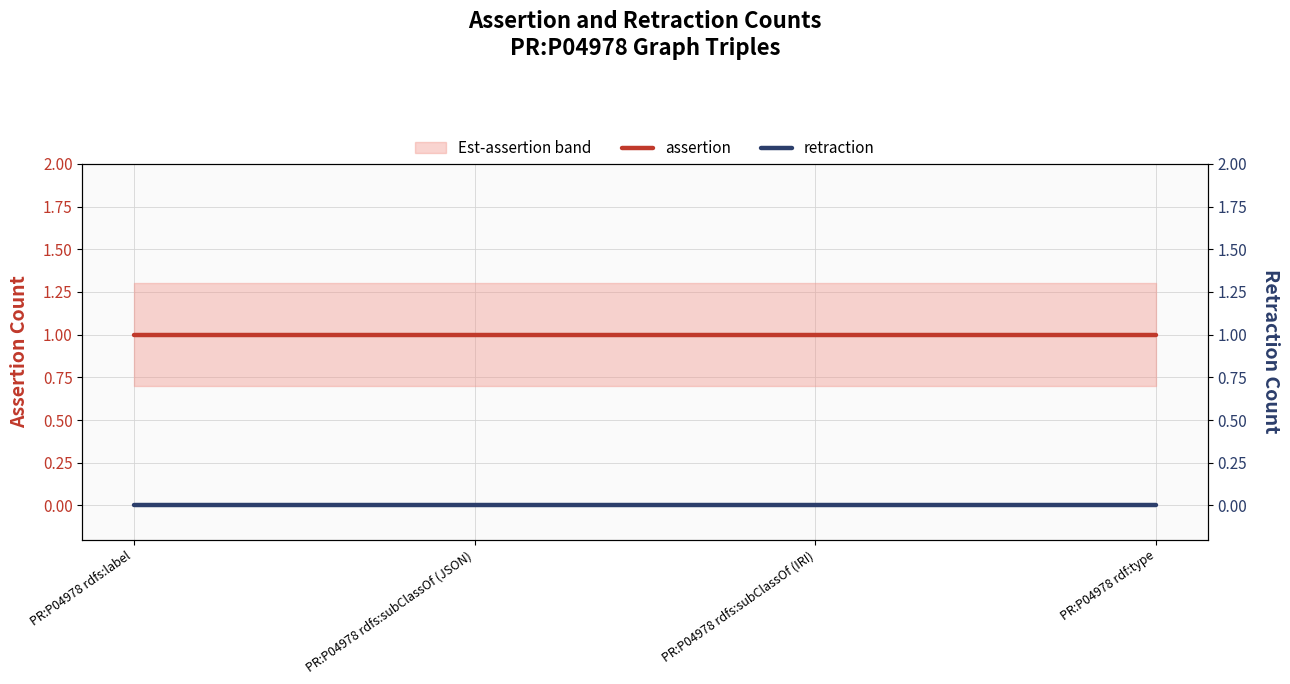

Reading right to left, transcribe all the data shown in this chart.

assertion: PR:P04978 rdf:type=1	PR:P04978 rdfs:subClassOf (IRI)=1	PR:P04978 rdfs:subClassOf (JSON)=1	PR:P04978 rdfs:label=1
retraction: PR:P04978 rdf:type=0	PR:P04978 rdfs:subClassOf (IRI)=0	PR:P04978 rdfs:subClassOf (JSON)=0	PR:P04978 rdfs:label=0